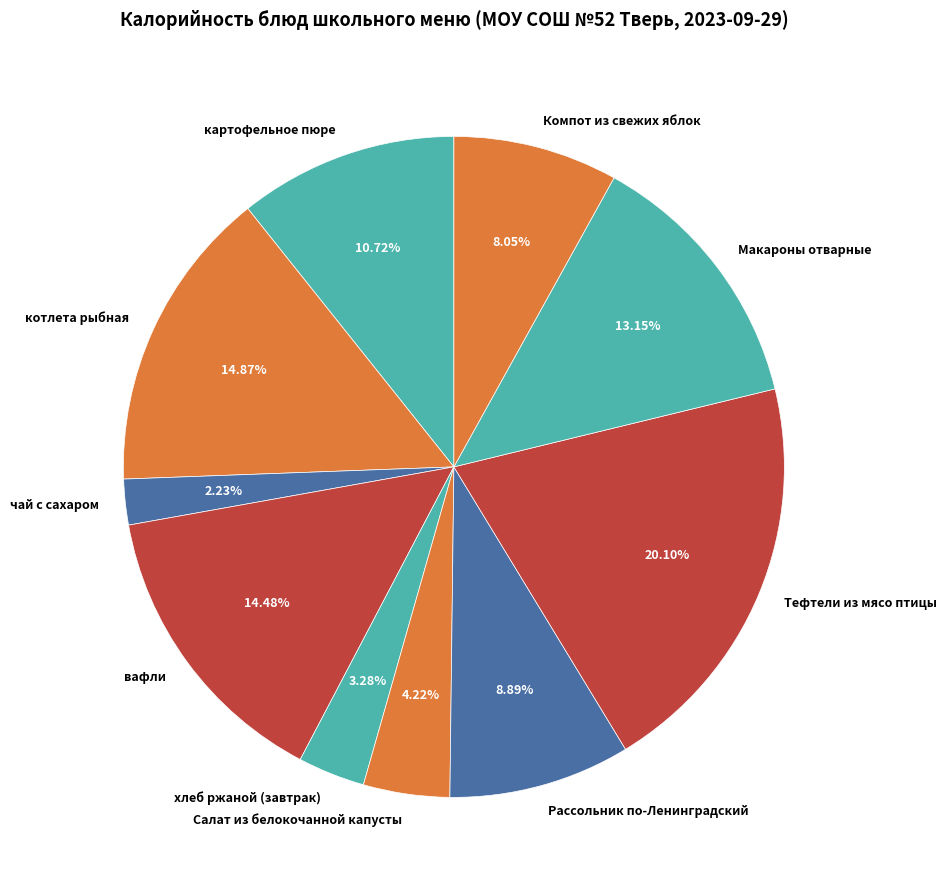

Between Салат из белокочанной капусты and чай с сахаром, which is larger?

Салат из белокочанной капусты